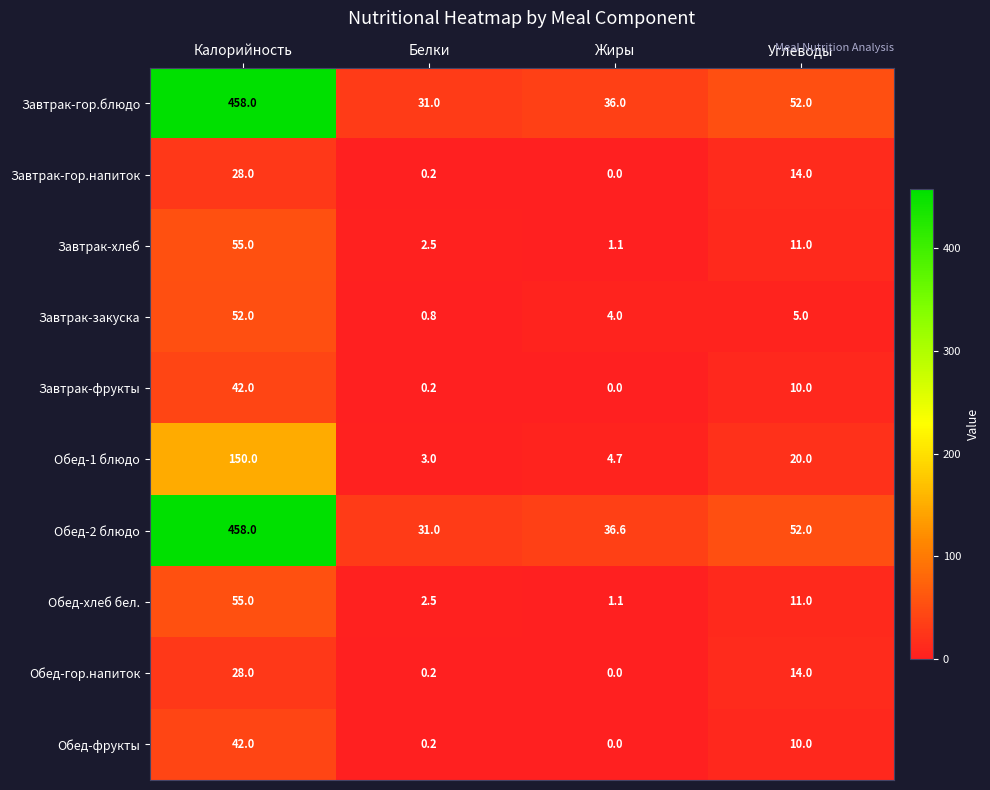

Which series has the largest total across all categories?

Обед-2 блюдо